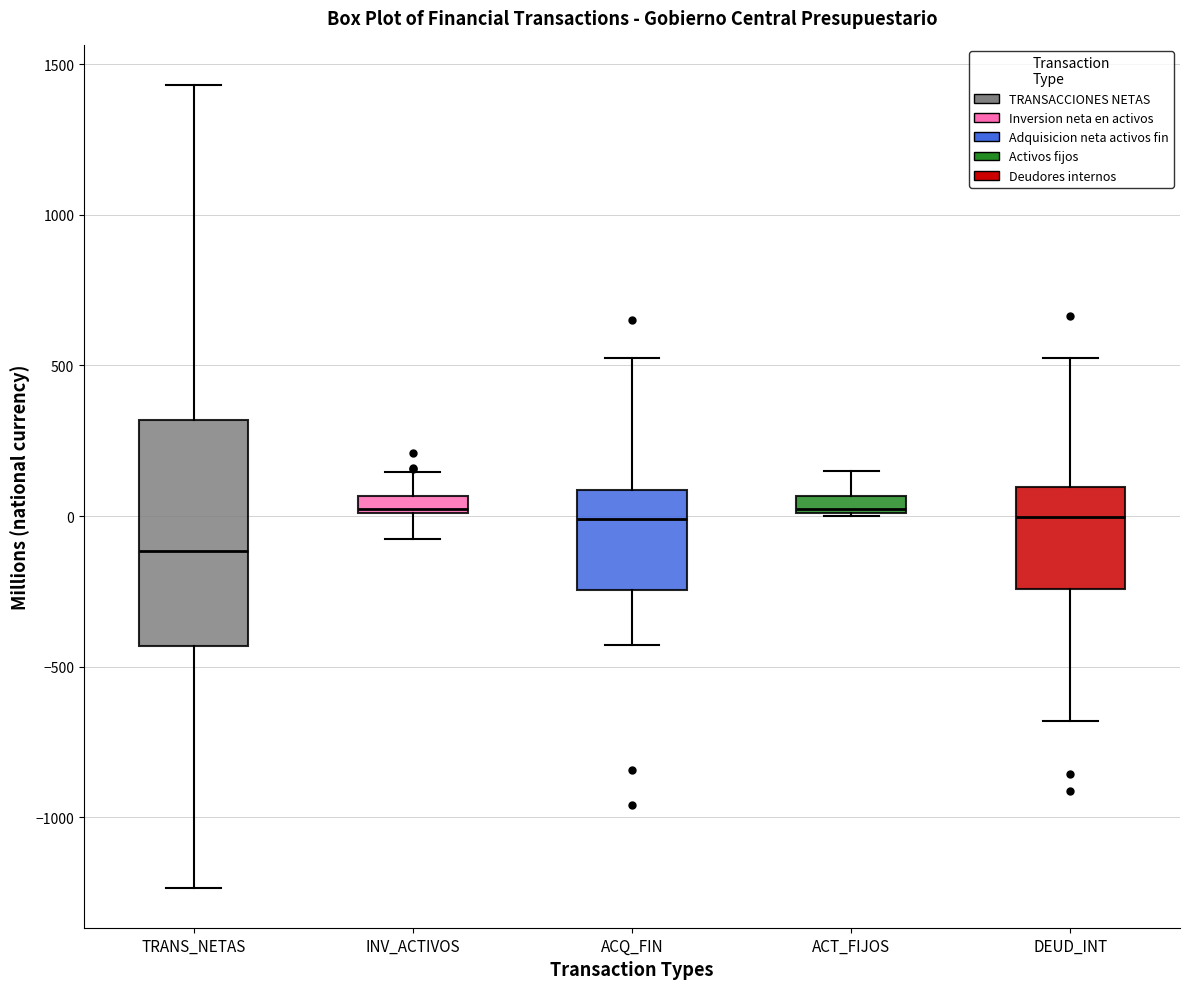

Which box is the tallest, from its lower edge to its upper edge?

TRANS_NETAS